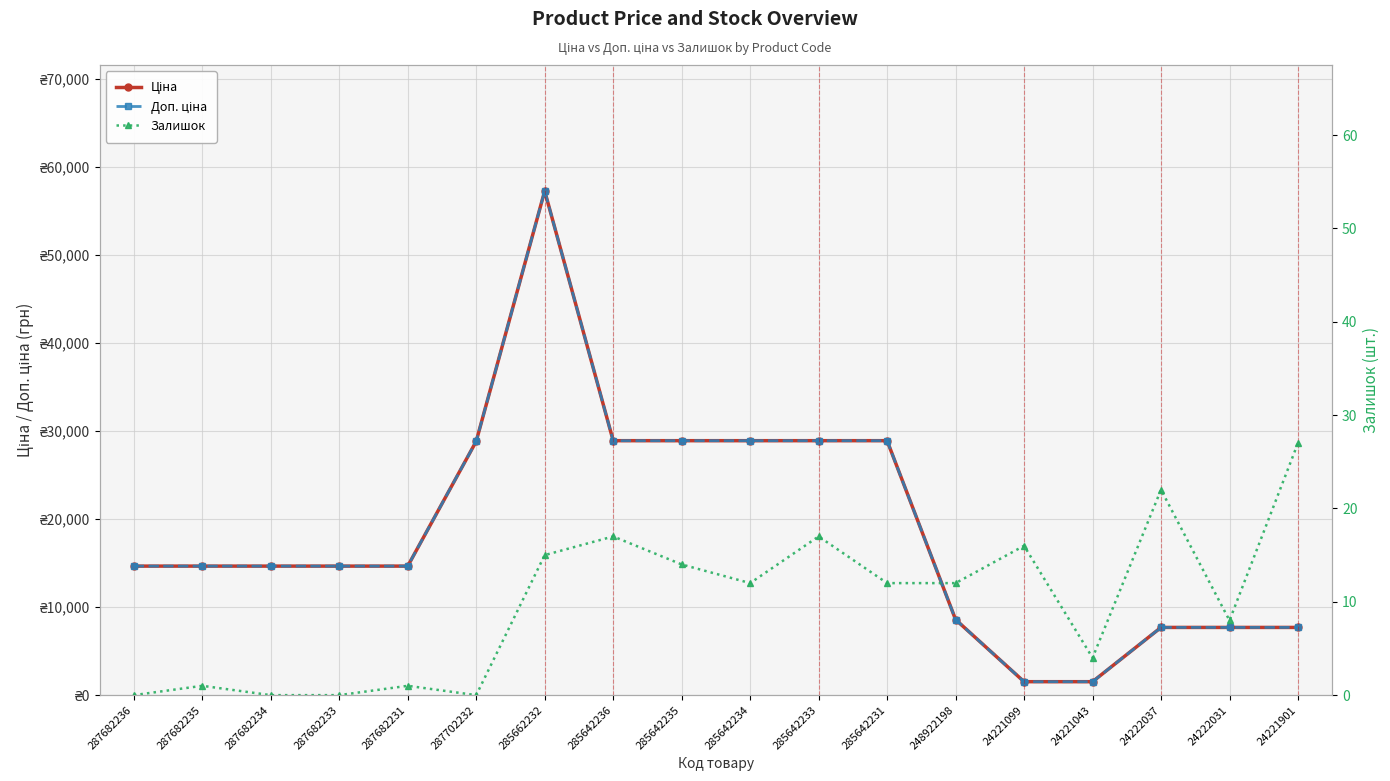

List the series in order of their peak value, lowest first.

Залишок, Ціна, Доп. ціна